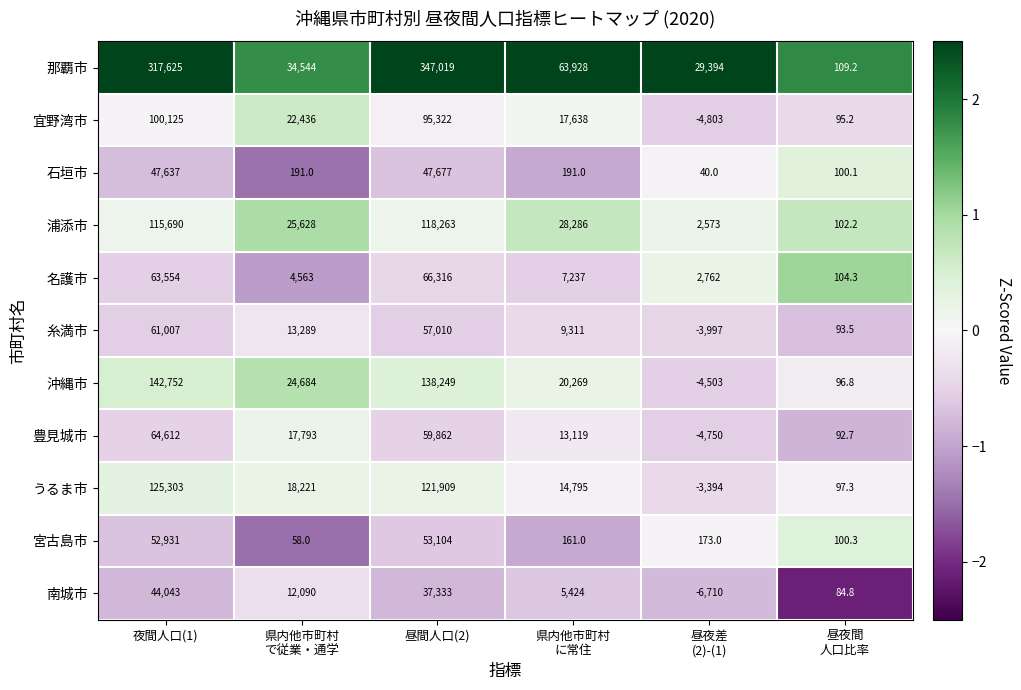

How many categories are shown in the chart?

6